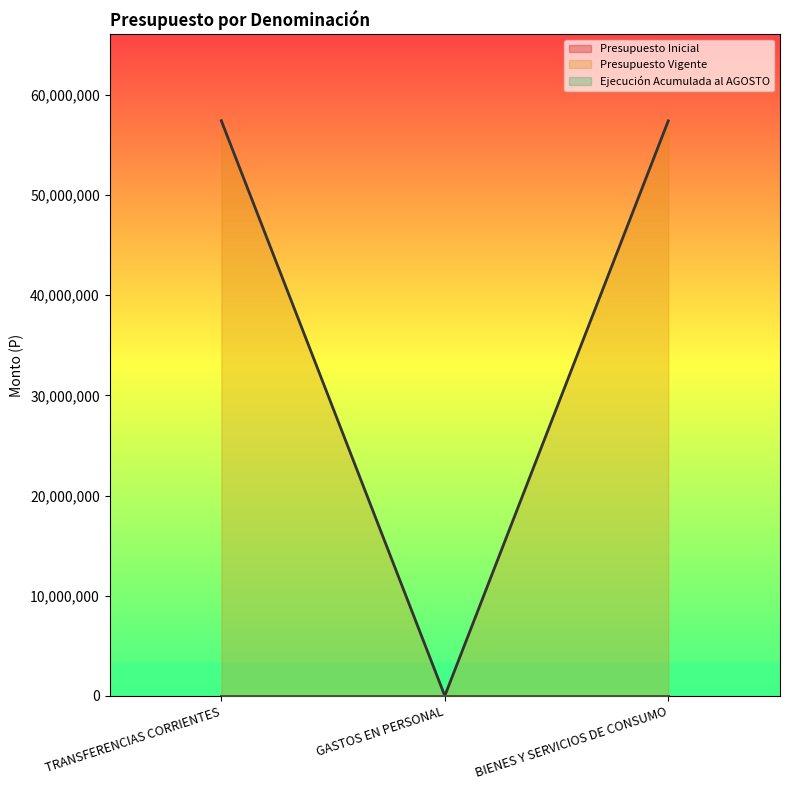

What is the difference between the Presupuesto Vigente values at BIENES Y SERVICIOS DE CONSUMO and TRANSFERENCIAS CORRIENTES?

12000